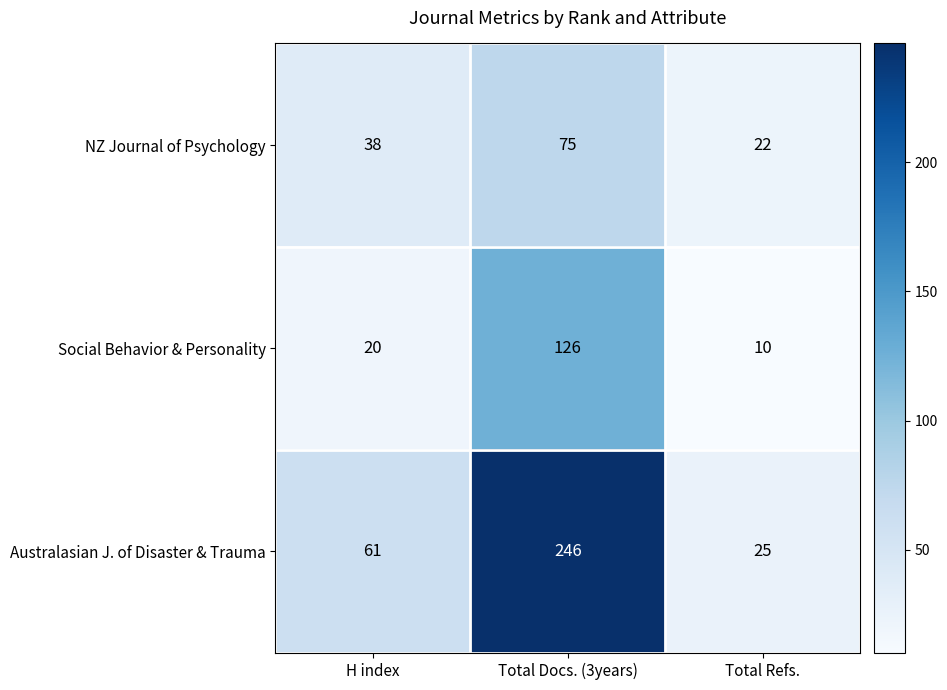

At which category does the chart reach its minimum across all series?

Total Refs.